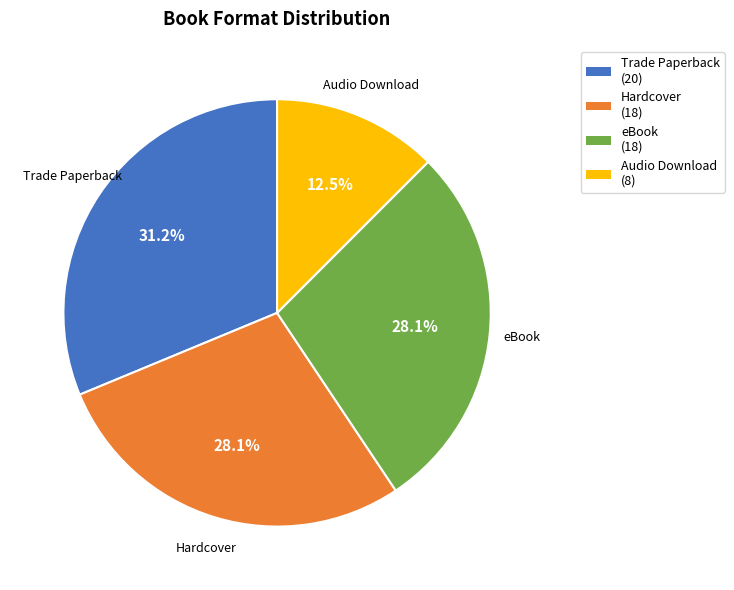

True or false: eBook accounts for 16% of the total.

False